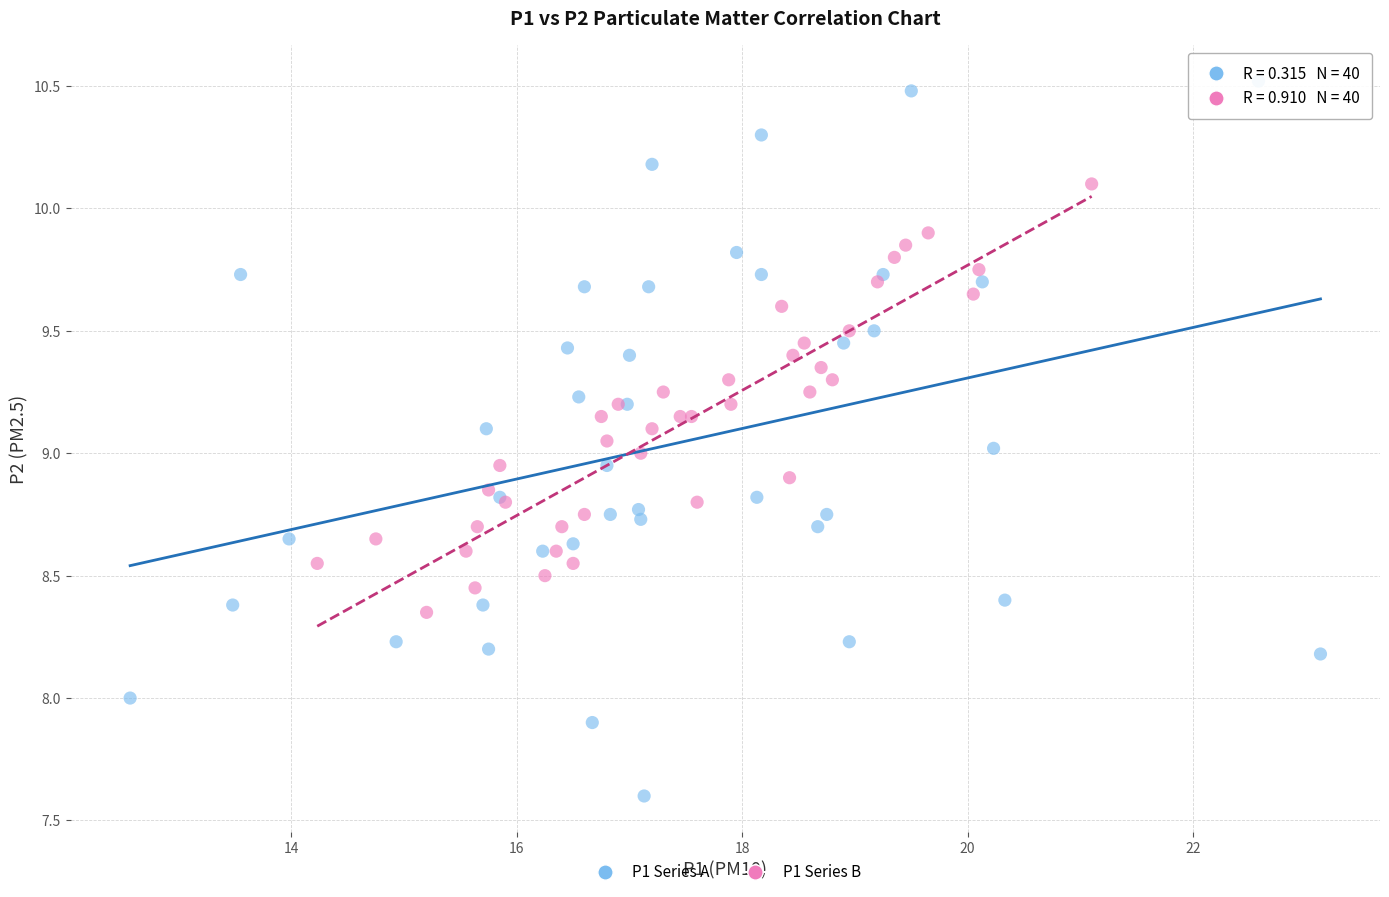

What are all the series names shown in the legend?

P1 Series A, P1 Series B